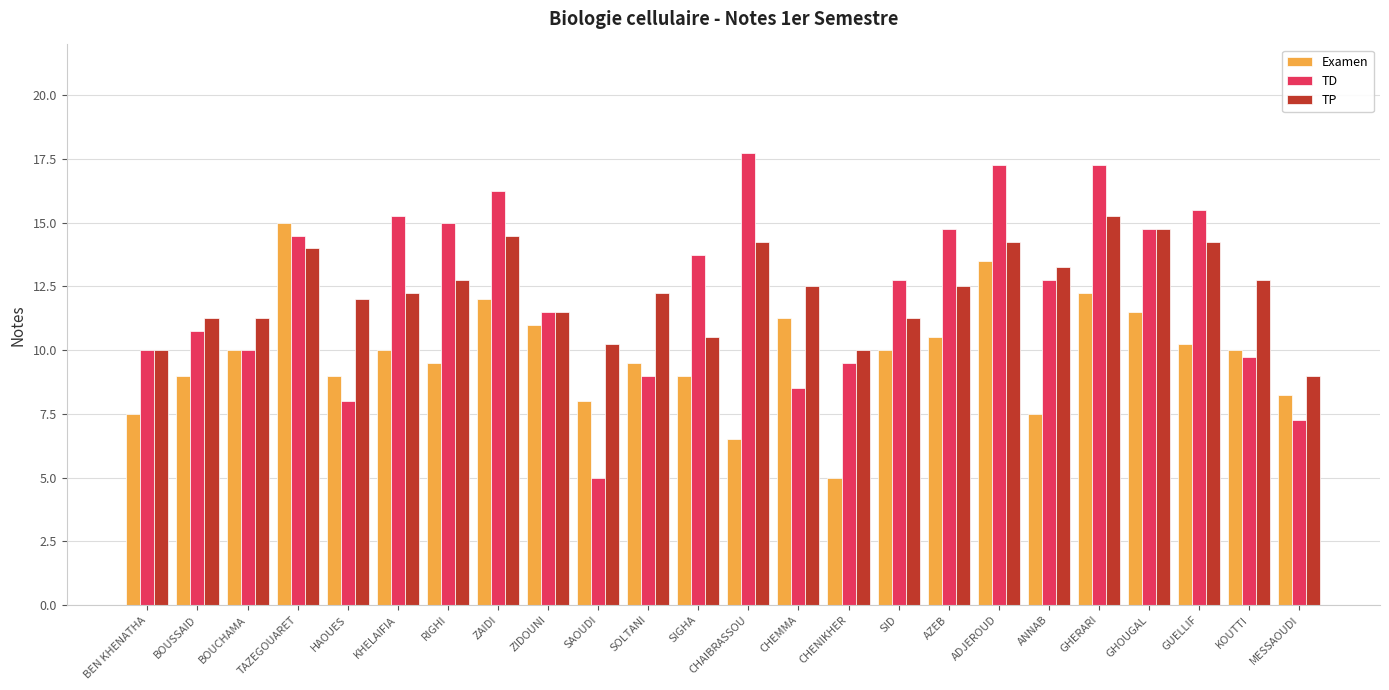

True or false: Examen has a value of 13.7 at AZEB.

False